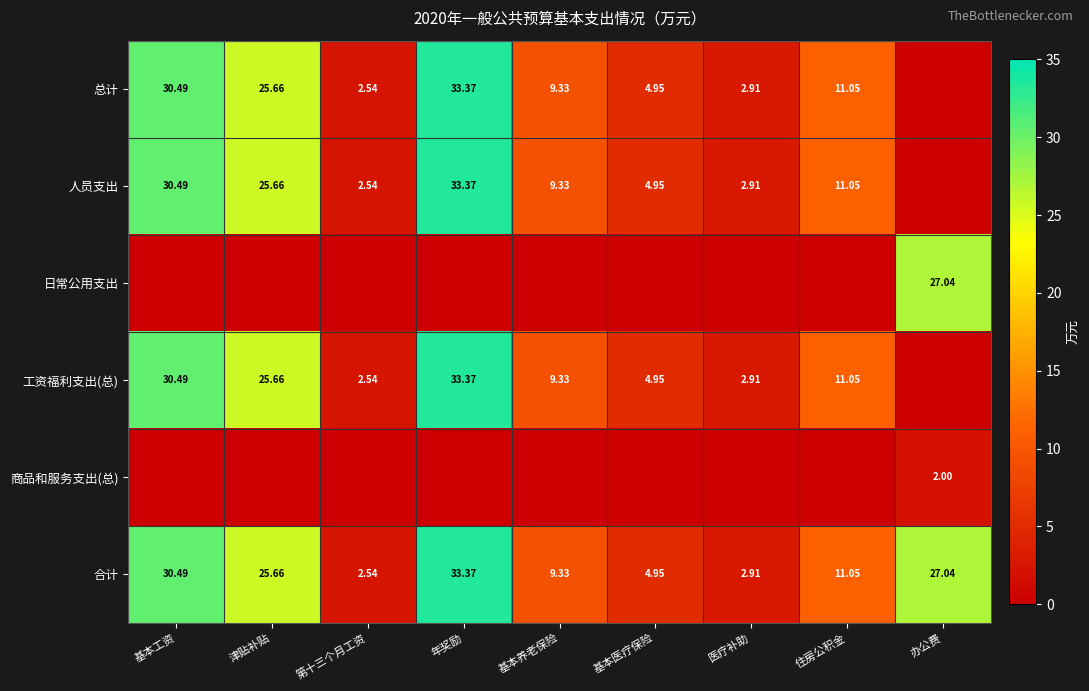

What is the highest value of the 合计 series?

33.4